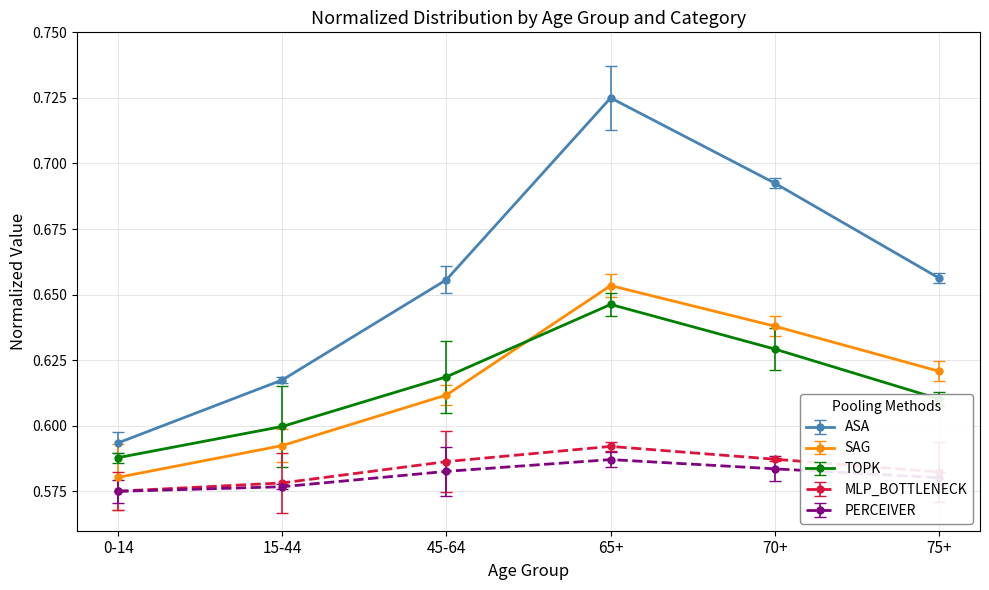

Which category has the highest value across all series?

65+